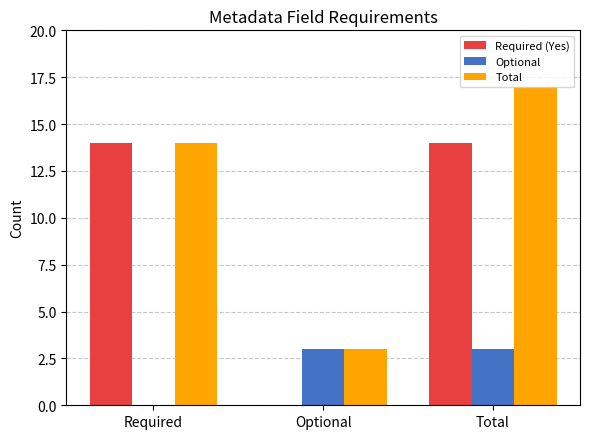

Is it true that Total equals 17 at Total?

True